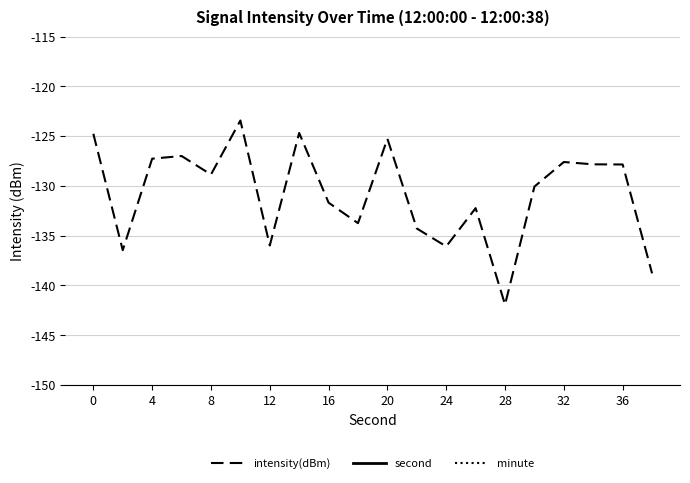

How many data points does each series have?

20